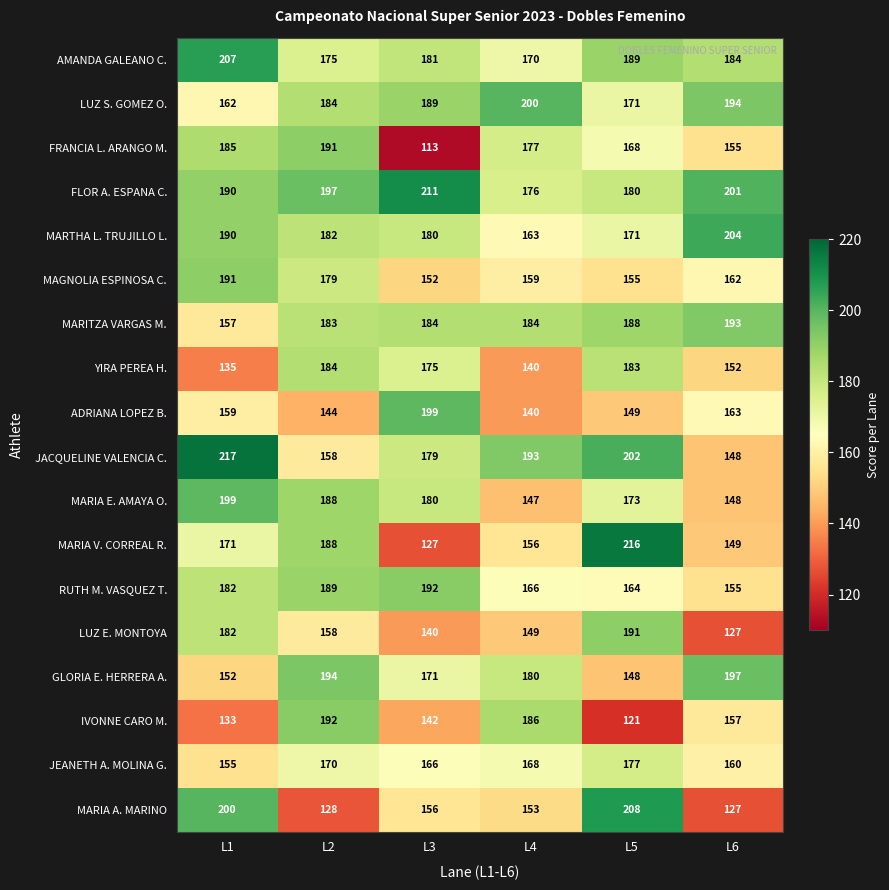

What is the total value across all series at L2?

3184